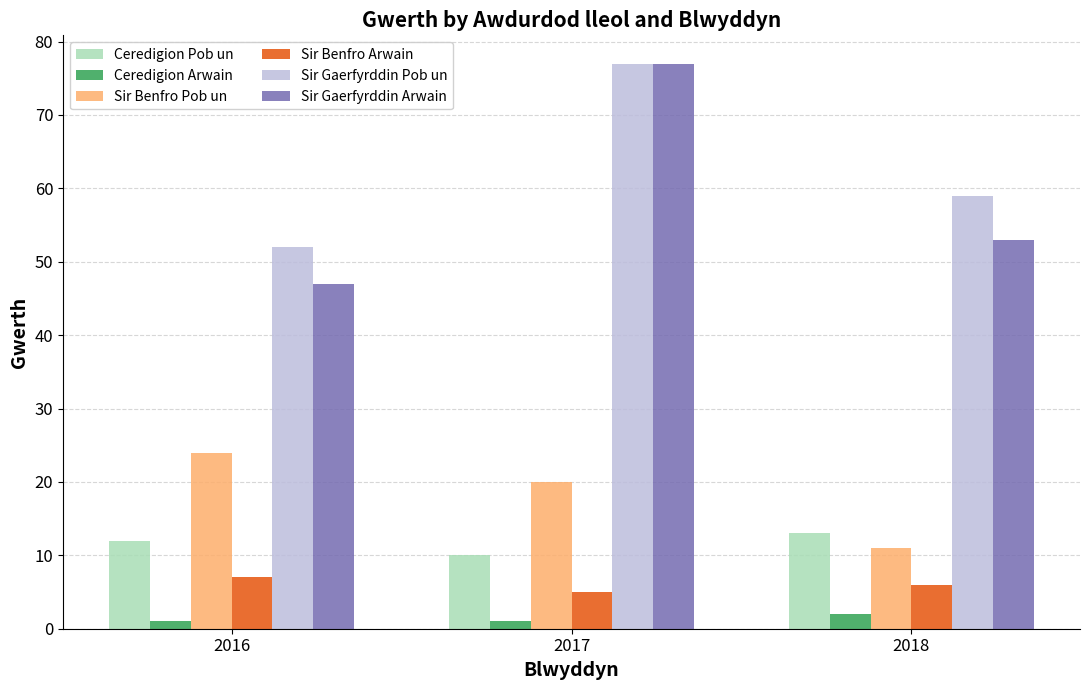

What is the total value across all series at 2018?

144